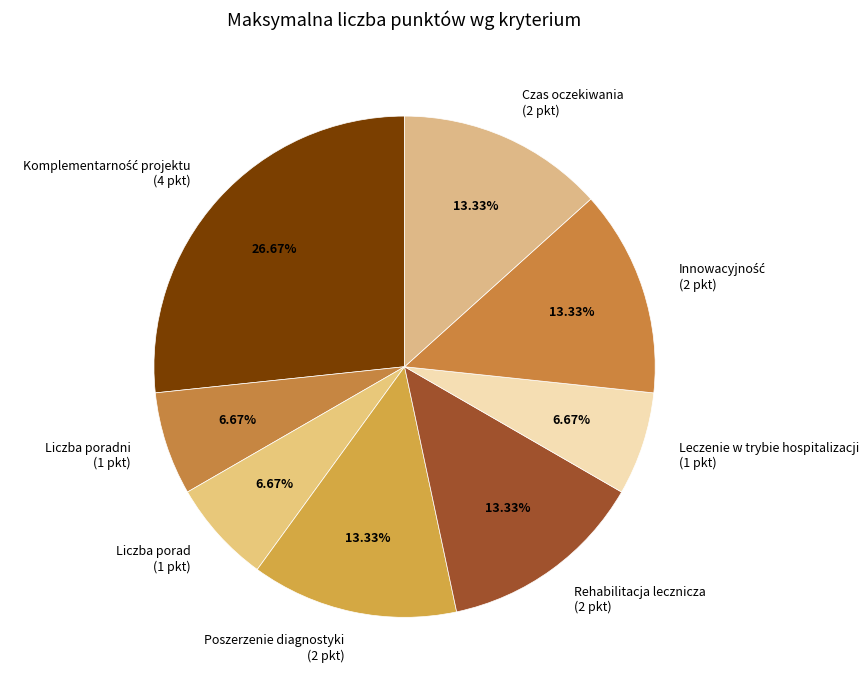

How many segments does this pie chart have?

8